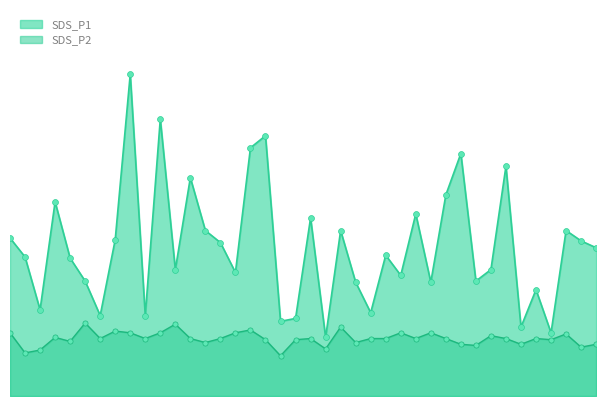

What are all the series names shown in the legend?

SDS_P1, SDS_P2